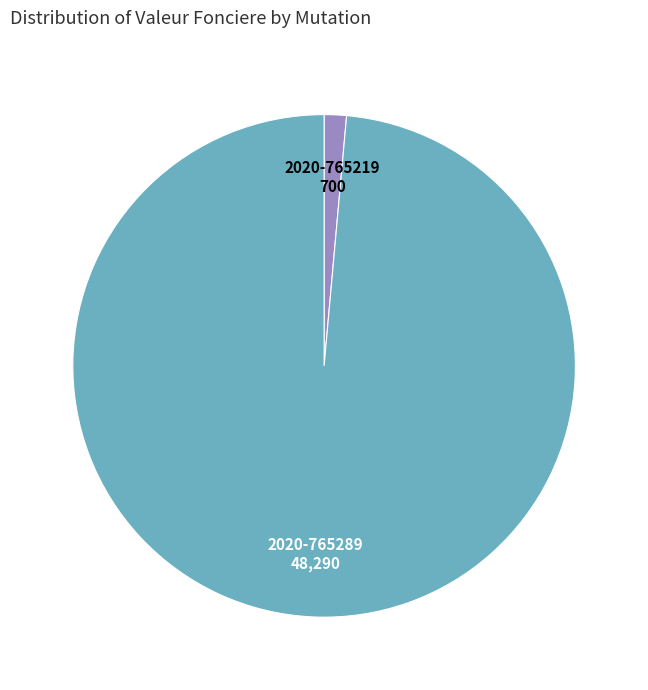

Is it true that 2020-765289 is 89% of the pie?

False